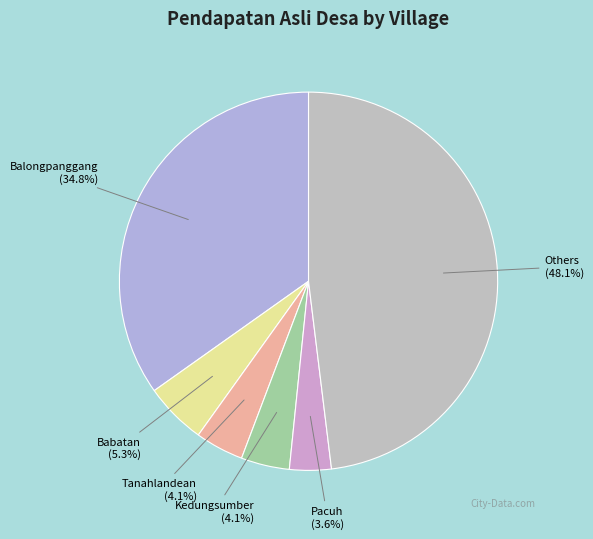

What is the ratio of the value at Balongpanggang to the value at Babatan?

6.6